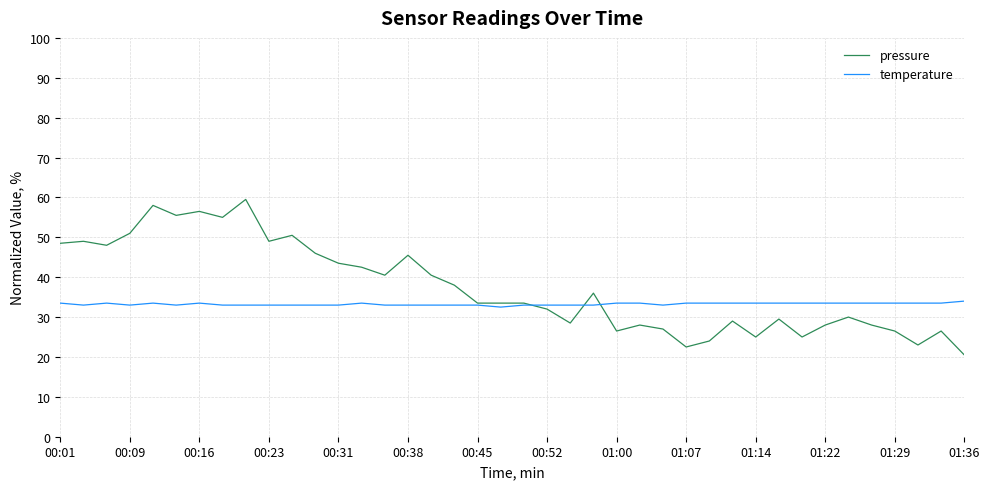

Which series has the widest spread of values?

pressure